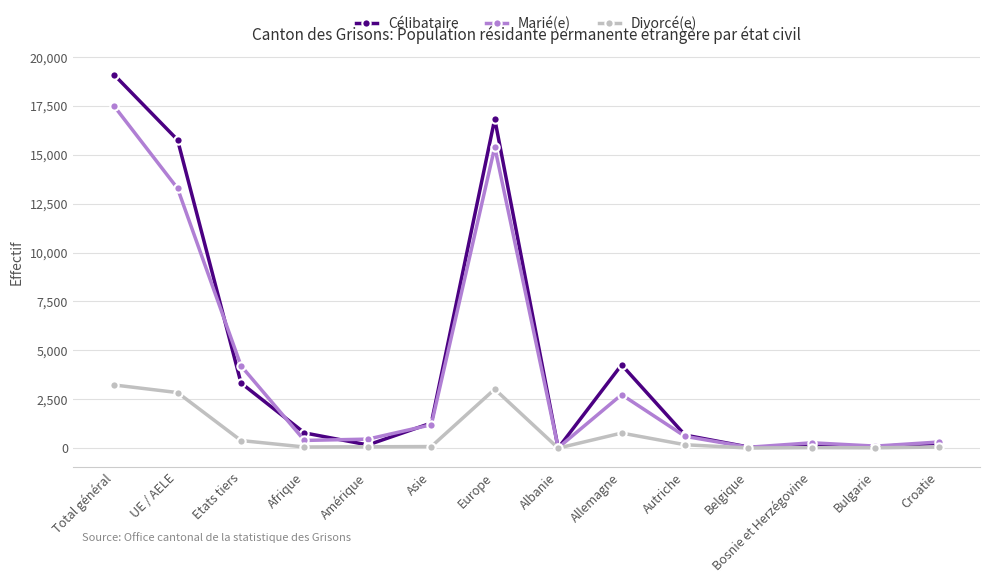

How many distinct data groups are displayed?

3